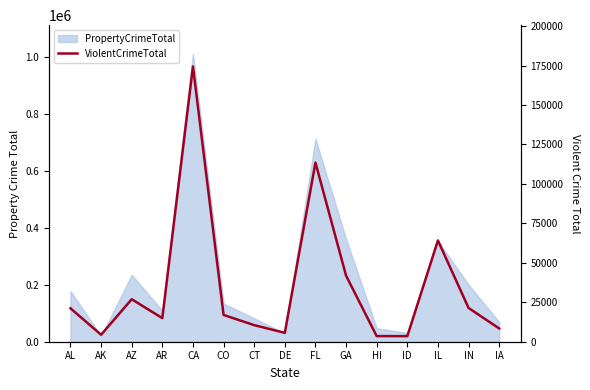

What is the label of the 5th point from the right?

HI